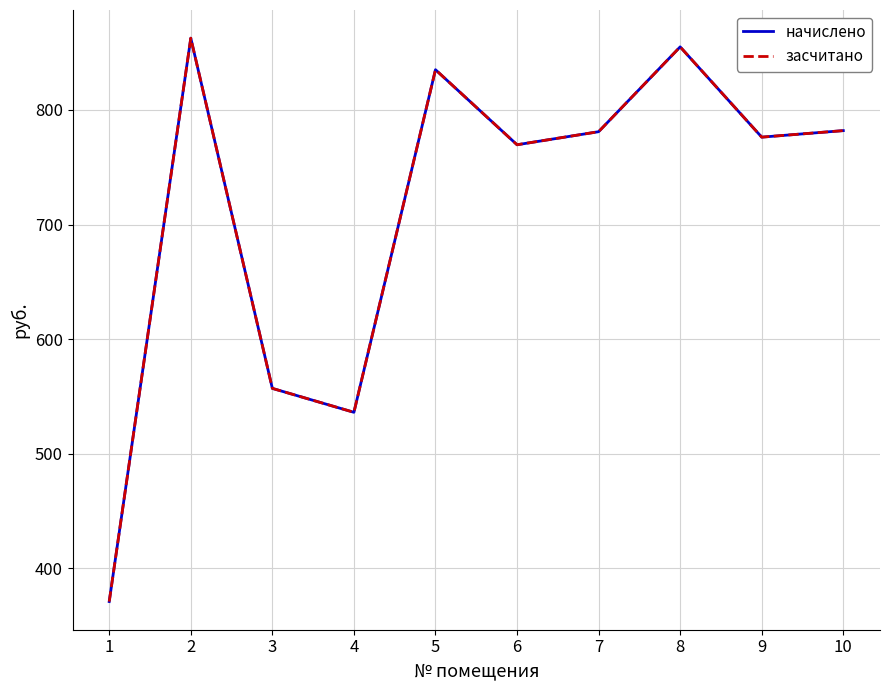

Which series has the widest spread of values?

начислено